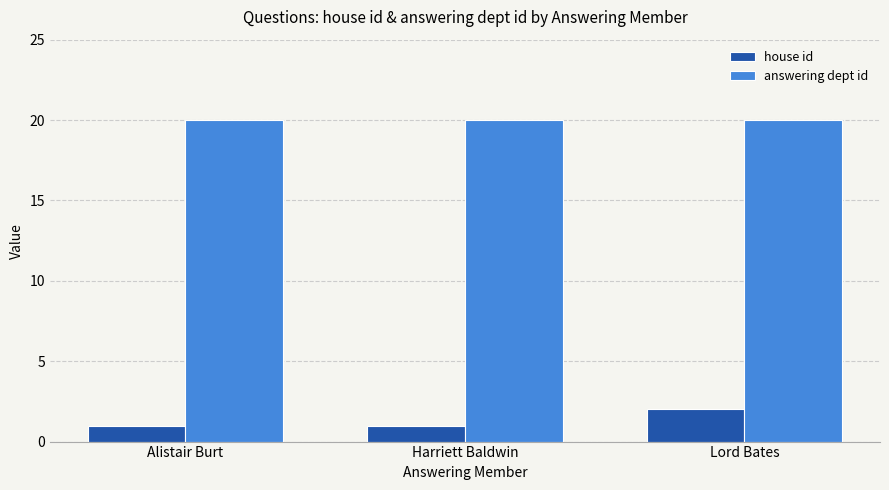

Count the number of categories in the chart.

3